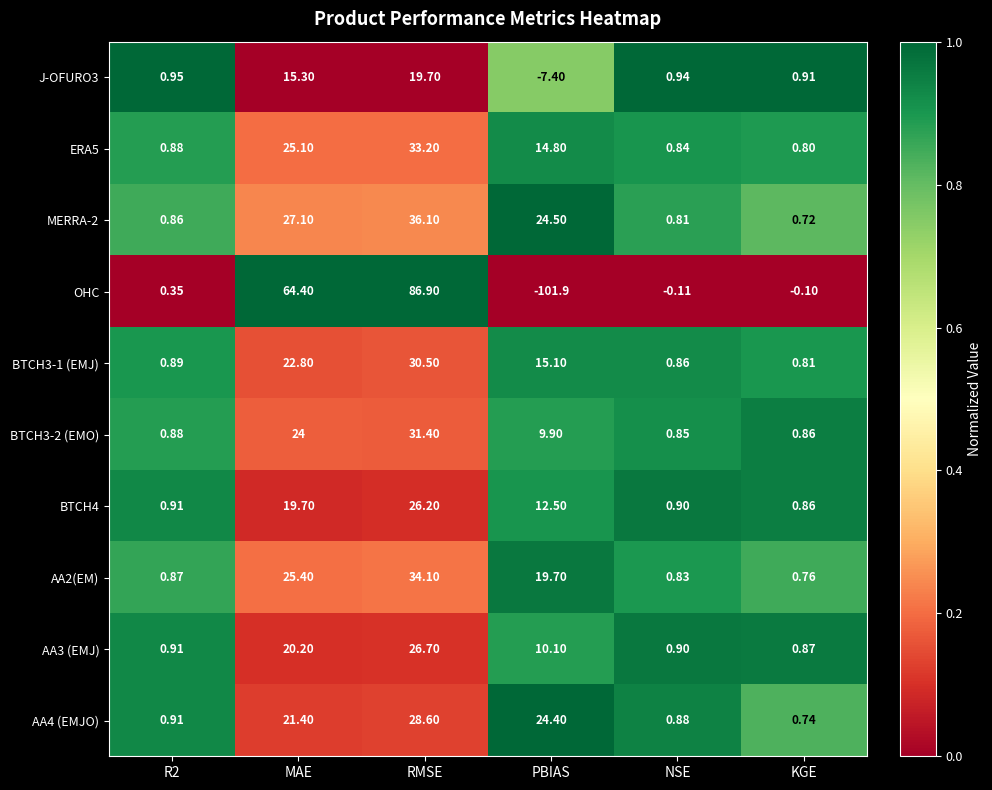

Rank the series by their maximum value, from lowest to highest.

J-OFURO3, BTCH4, AA3 (EMJ), AA4 (EMJO), BTCH3-1 (EMJ), BTCH3-2 (EMO), ERA5, AA2(EM), MERRA-2, OHC